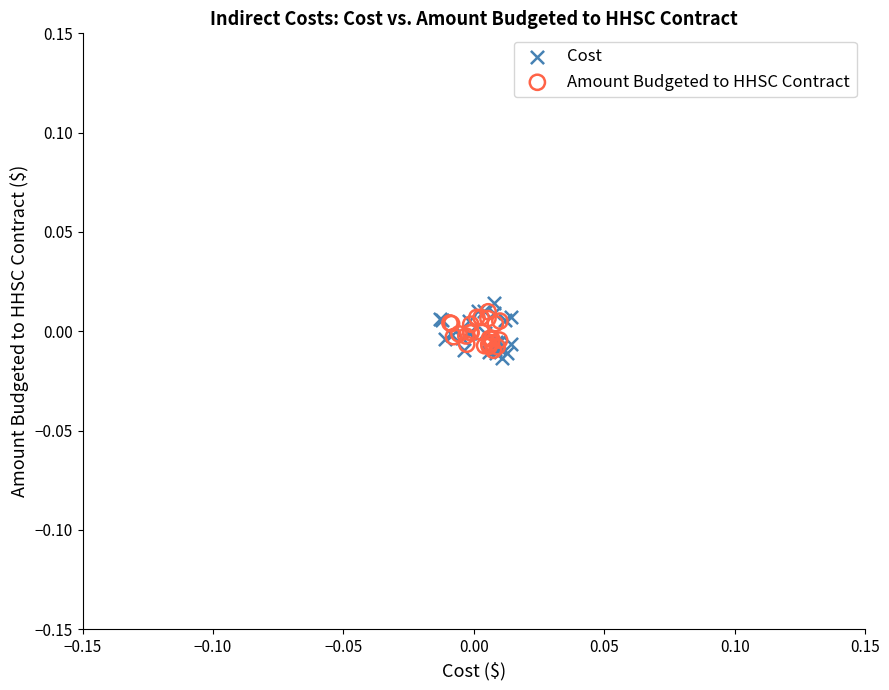

Which series has the widest spread of Y values?

Cost